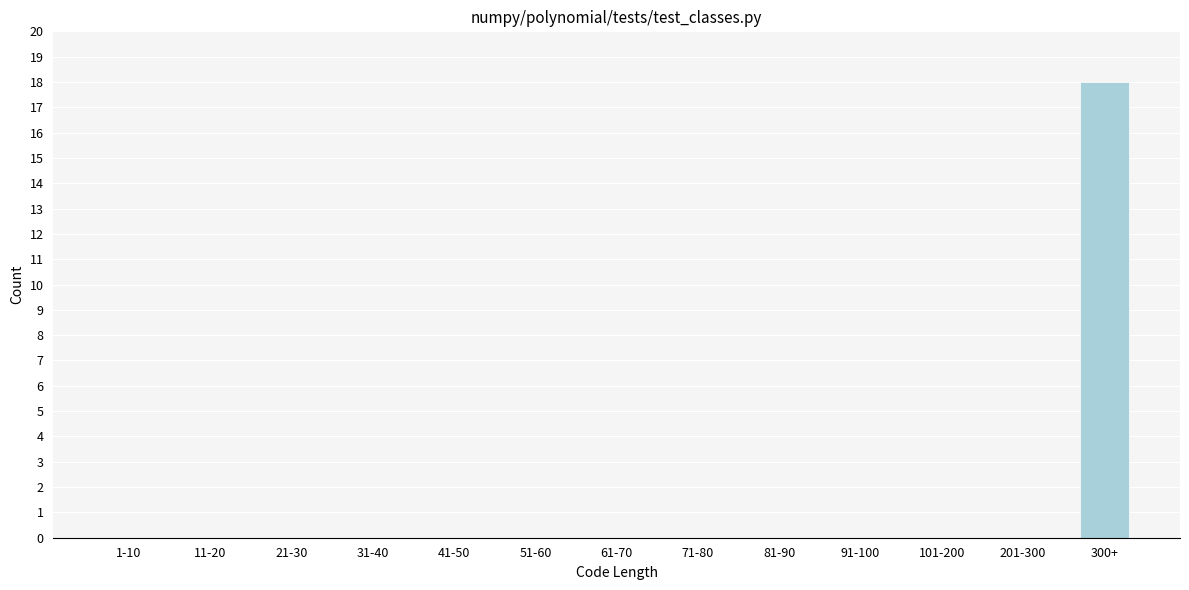

Reading left to right, transcribe all the data shown in this chart.

1-10=0	11-20=0	21-30=0	31-40=0	41-50=0	51-60=0	61-70=0	71-80=0	81-90=0	91-100=0	101-200=0	201-300=0	300+=18